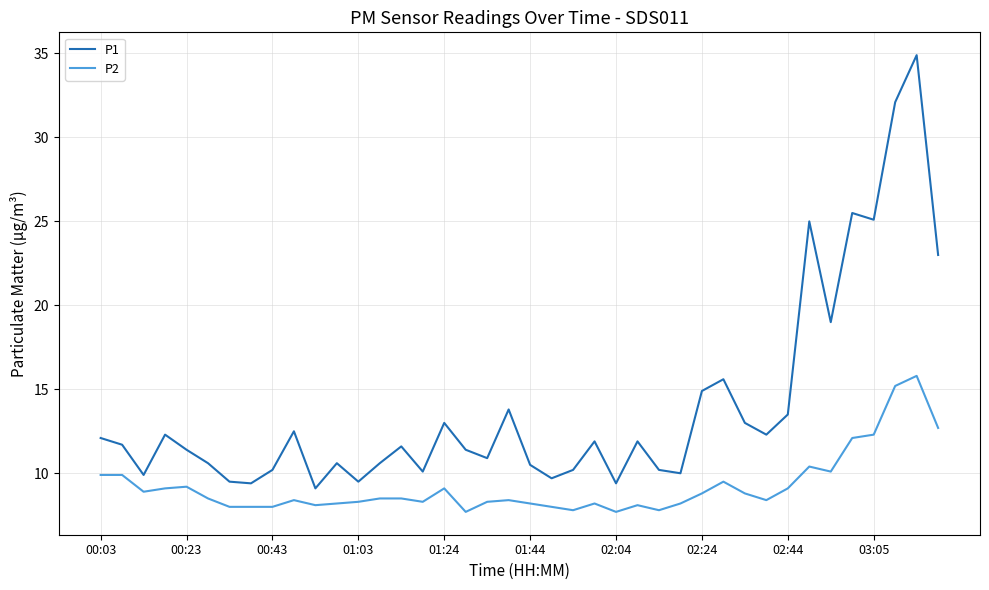

What is the greatest value displayed?

34.9